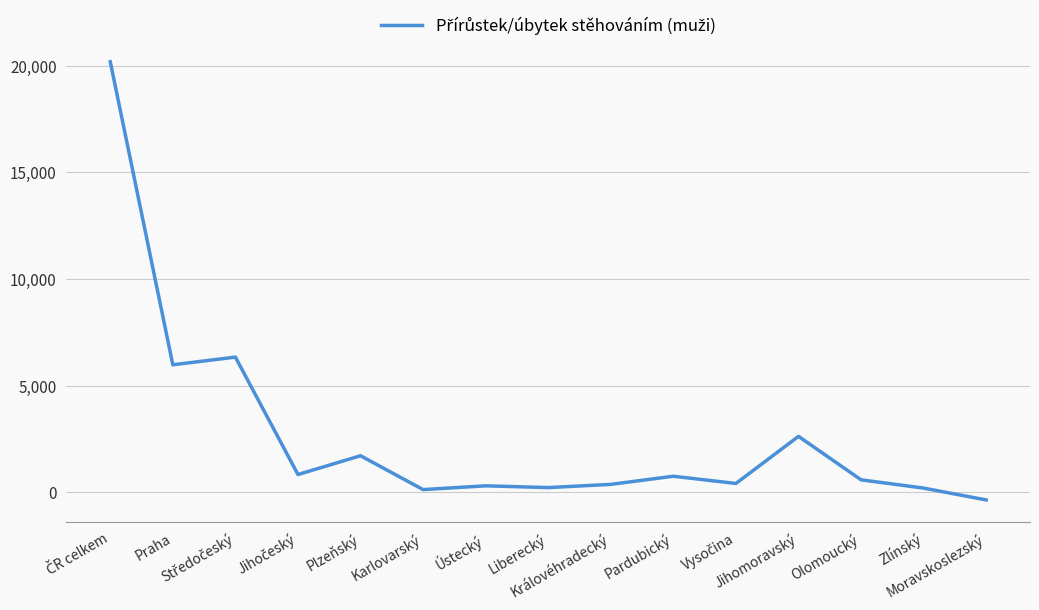

Which category has the lowest value across all series?

Moravskoslezský